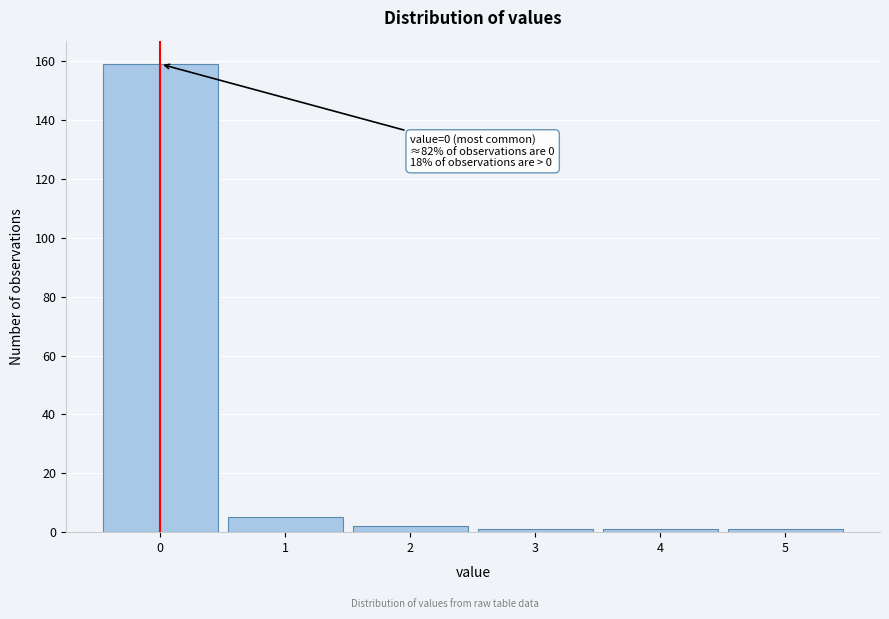

Over which range of the x-axis is the bar tallest?

-0.5 to 0.5